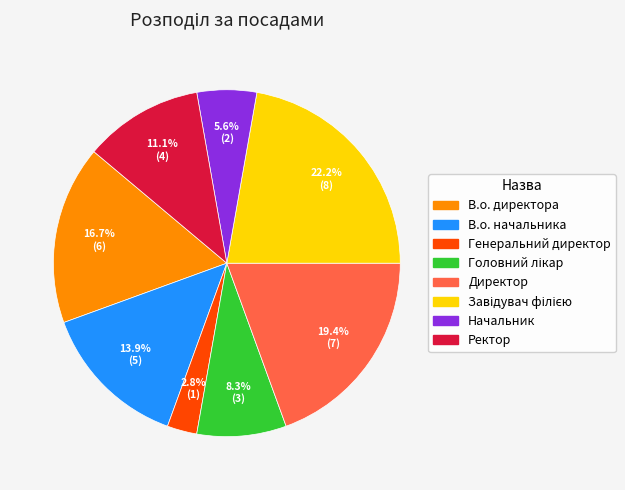

Which slice is the smallest?

Генеральний директор